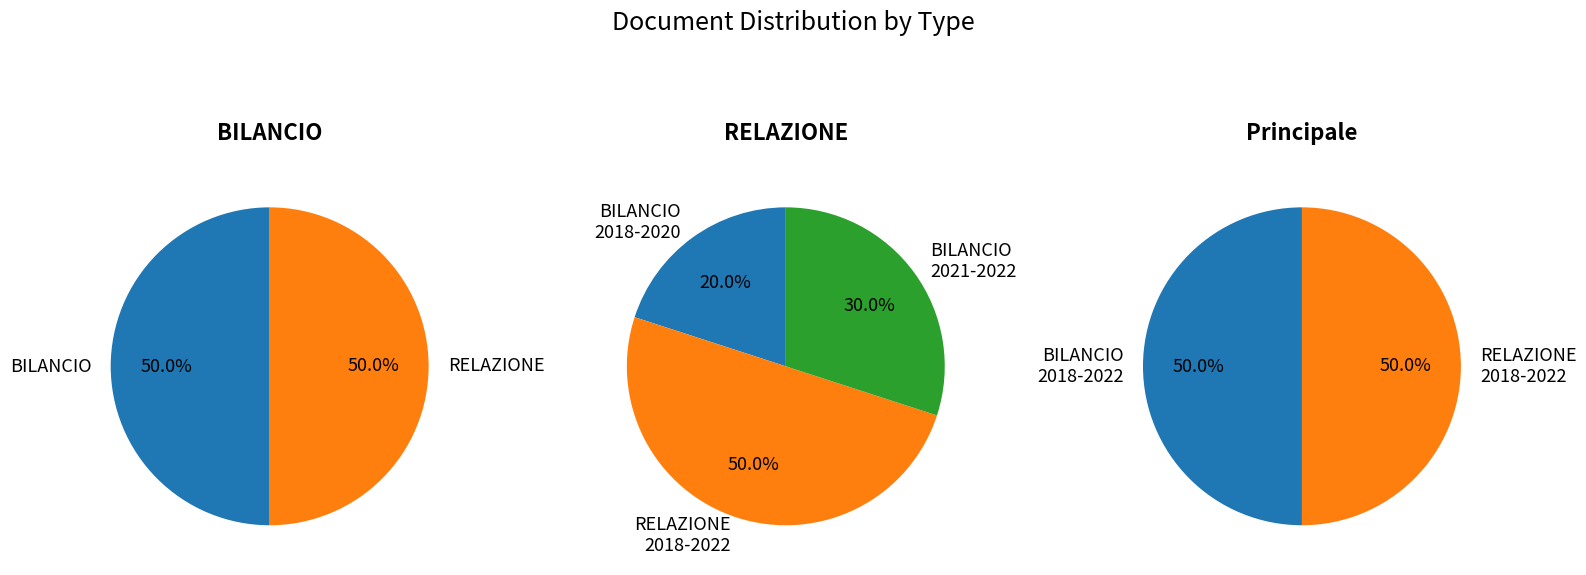

Does any single category account for the majority?

Yes